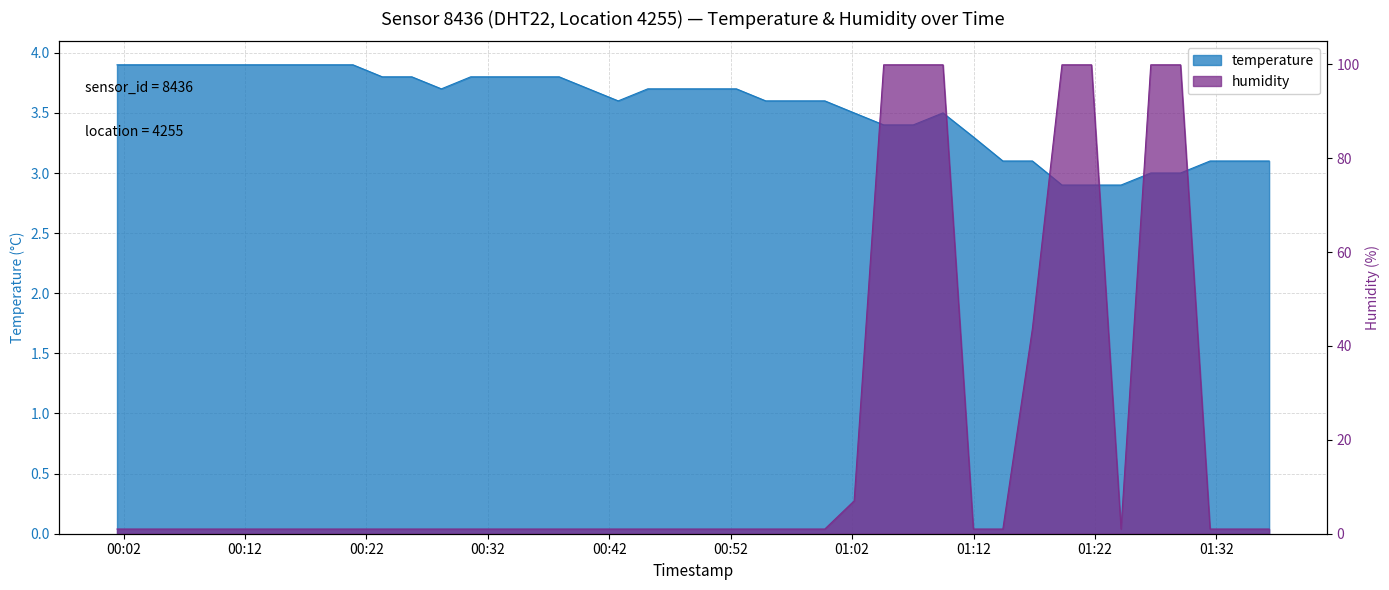

What is the maximum value shown in the chart?

99.9